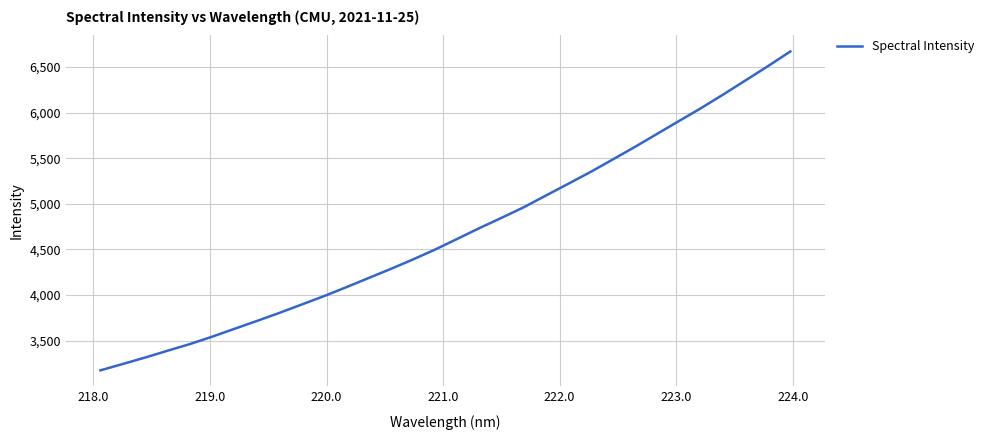

What is the difference between the maximum and minimum values?

3493.6